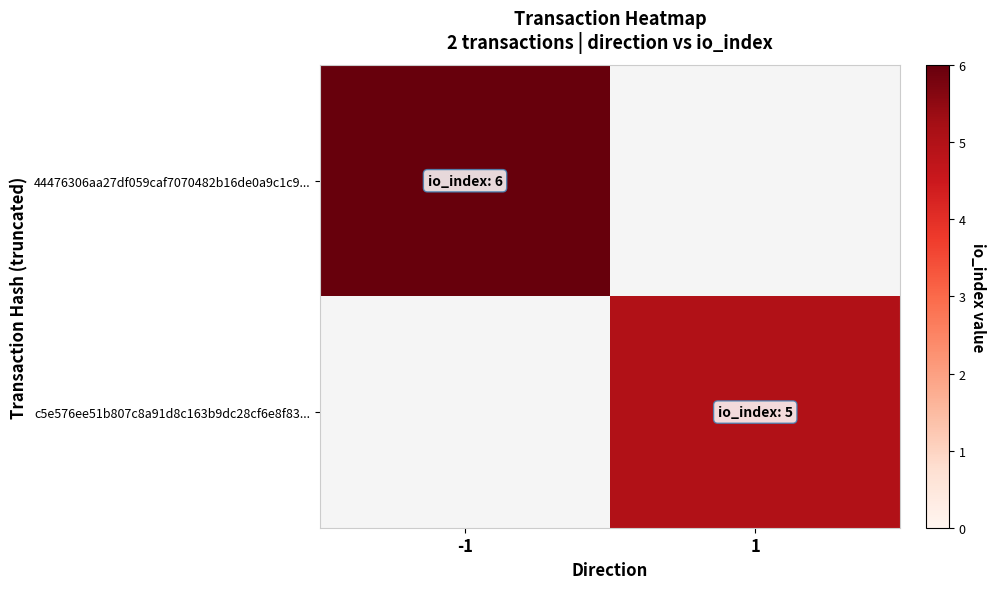

Count the number of data series in this chart.

2